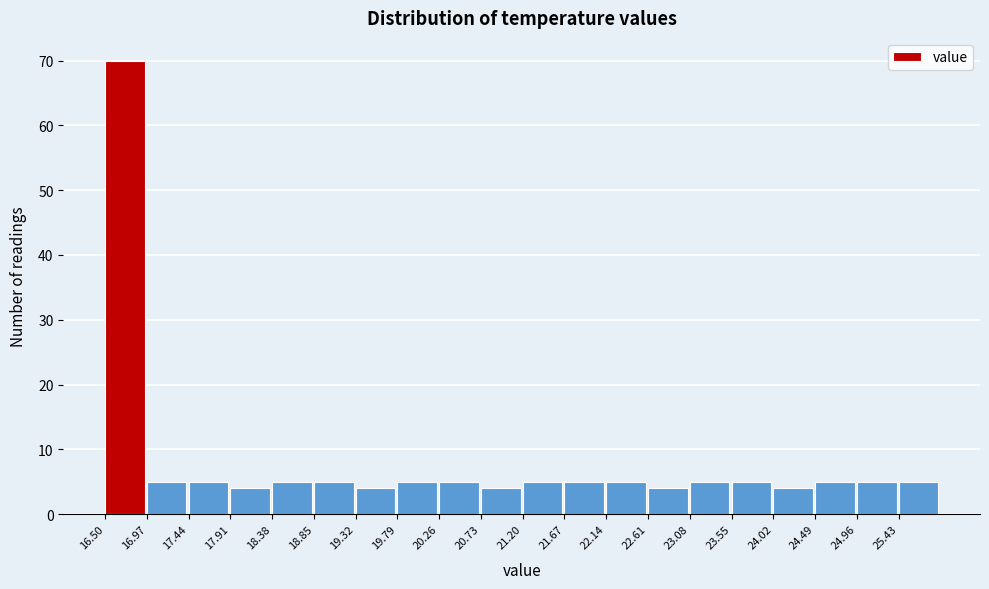

Reading left to right, transcribe this chart: for each bar, give the range it covers on the x-axis and its height. Neither the bar edges nor the heights are printed on the chart, so give them approximately, as read against the axes.

16.50 to 16.97: 70
16.97 to 17.44: 5
17.44 to 17.91: 5
17.91 to 18.38: 4
18.38 to 18.85: 5
18.85 to 19.32: 5
19.32 to 19.79: 4
19.79 to 20.26: 5
20.26 to 20.73: 5
20.73 to 21.20: 4
21.20 to 21.67: 5
21.67 to 22.14: 5
22.14 to 22.61: 5
22.61 to 23.08: 4
23.08 to 23.55: 5
23.55 to 24.02: 5
24.02 to 24.49: 4
24.49 to 24.96: 5
24.96 to 25.43: 5
25.43 to 25.90: 5